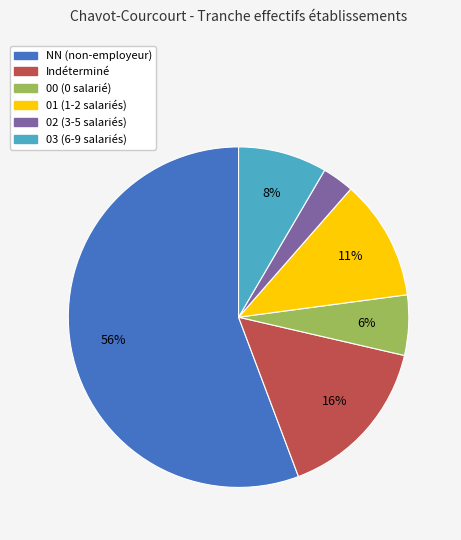

Is there any slice that represents more than half of the pie?

Yes